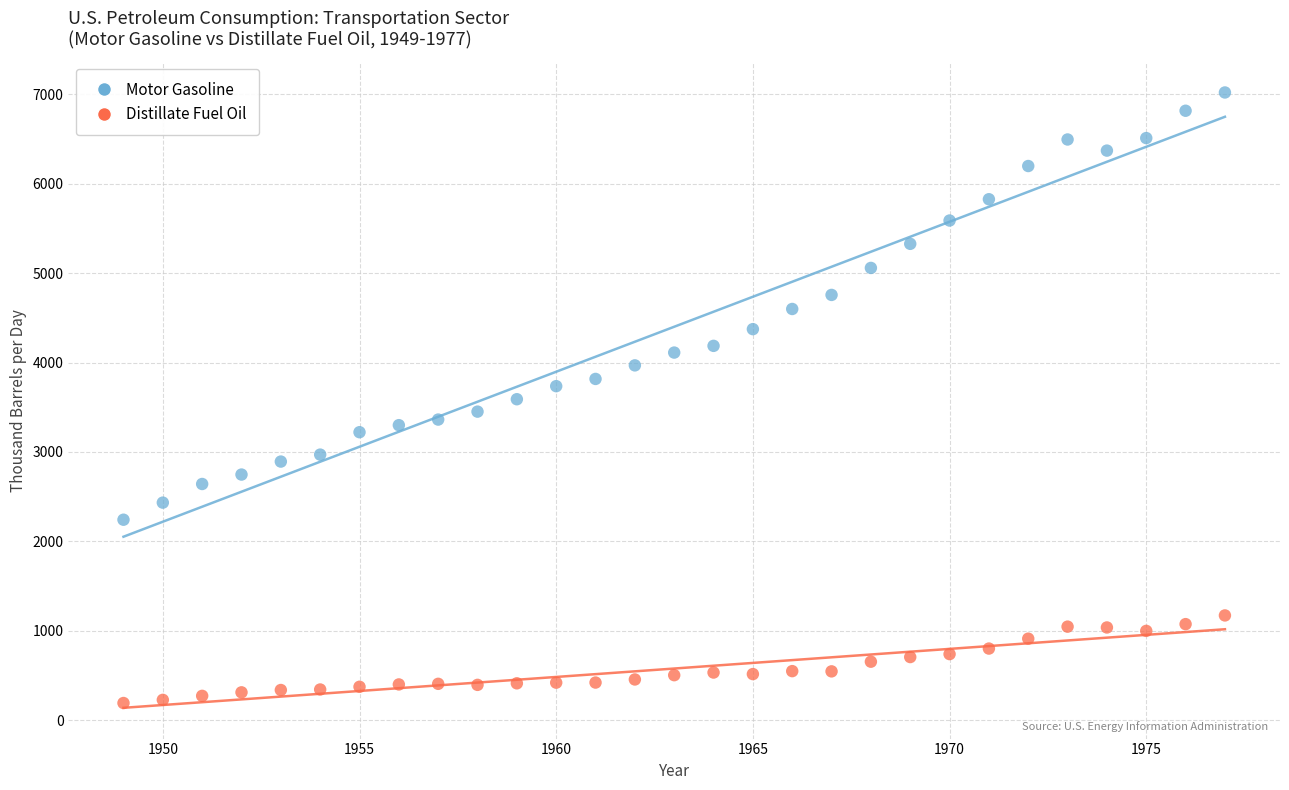

Across all data points, what is the range of X values (max minus min)?

28.0